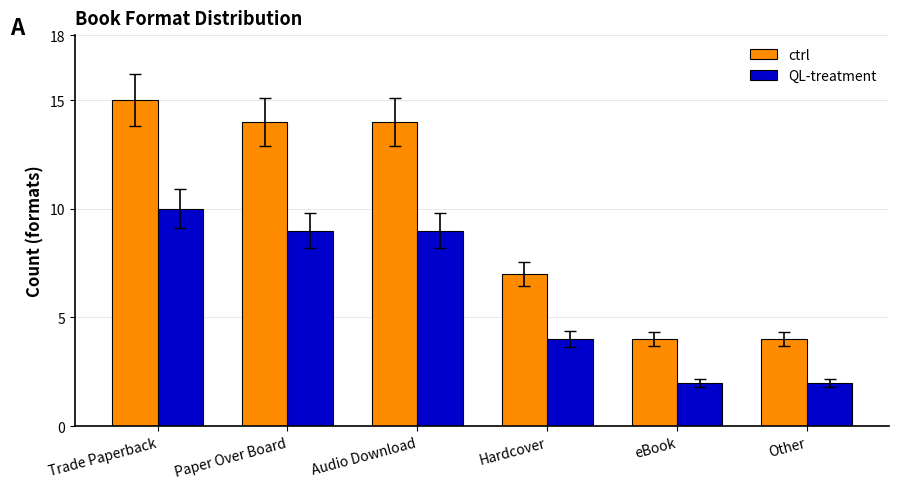

Where does the QL-treatment series first go above 9?

Trade Paperback